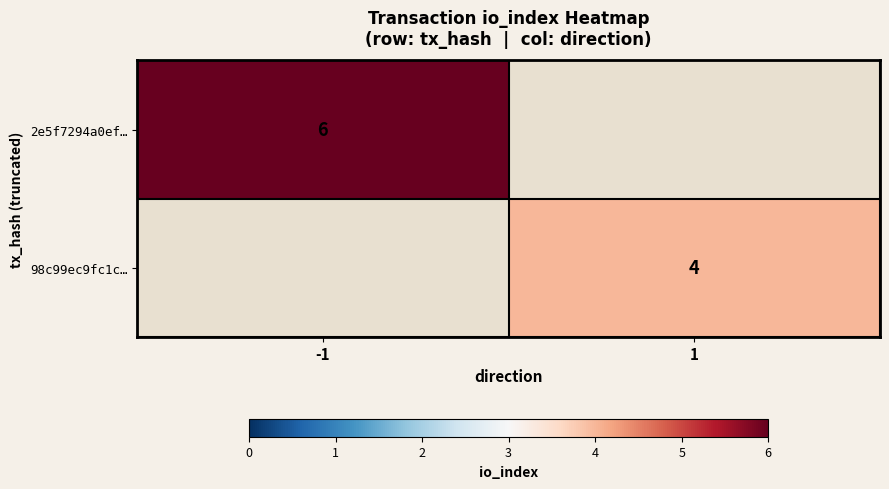

What is the smallest value displayed?

4.0